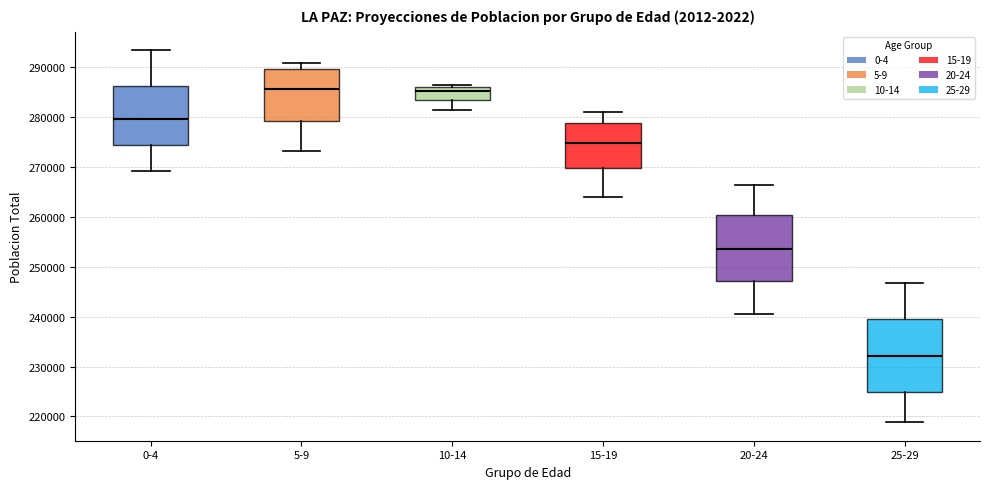

Which box's median line is the lowest?

25-29